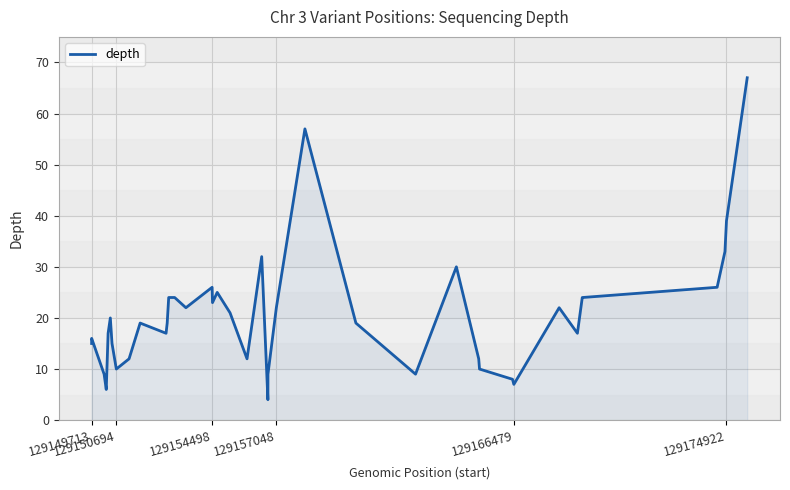

Reading left to right, extract all data points from this chart.

15	16	9	6	17	20	15	10	12	19	17	19	24	24	22	26	23	25	21	12	32	4	9	22	57	19	9	30	12	10	8	7	22	17	24	24	26	33	39	67